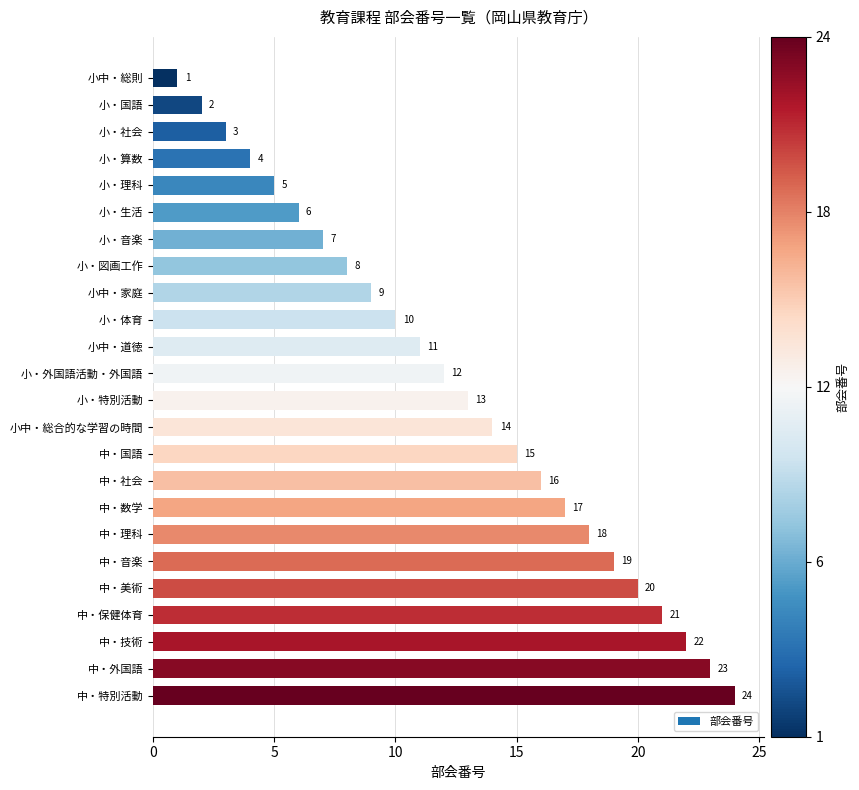

Are the bars grouped side by side (vs. stacked)?

No